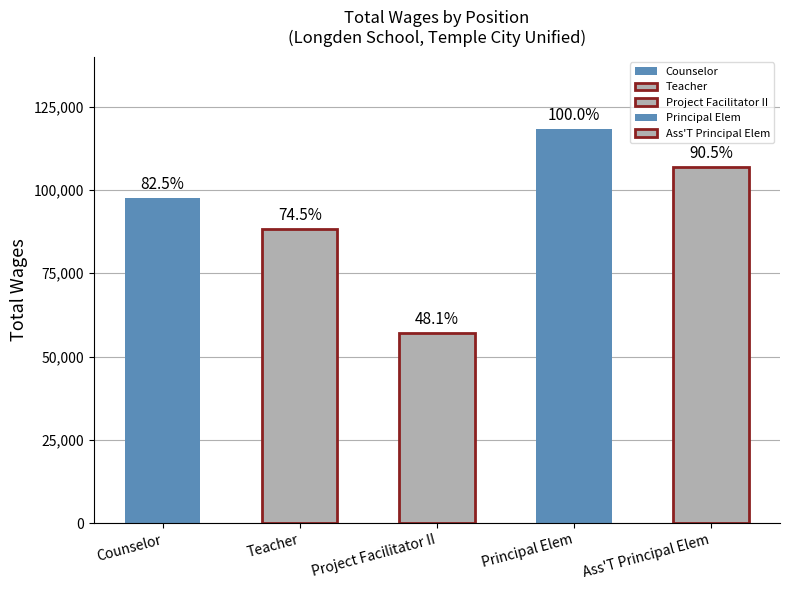

Reading right to left, list all the values displayed in this chart.

Ass'T Principal Elem=107010	Principal Elem=118301	Project Facilitator II=56927	Teacher=88173	Counselor=97559